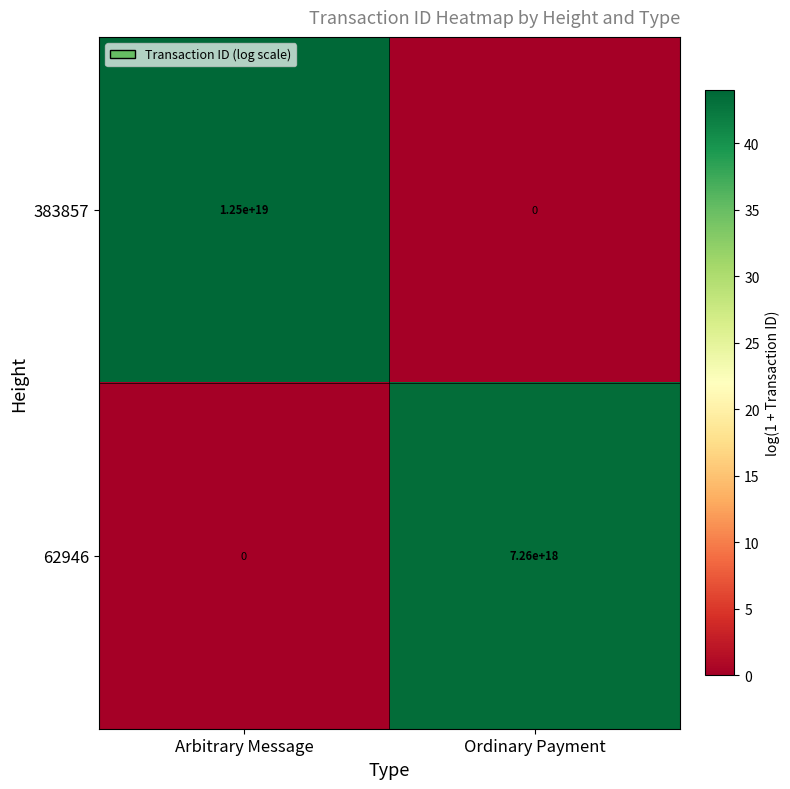

Which series has the widest spread of values?

383857